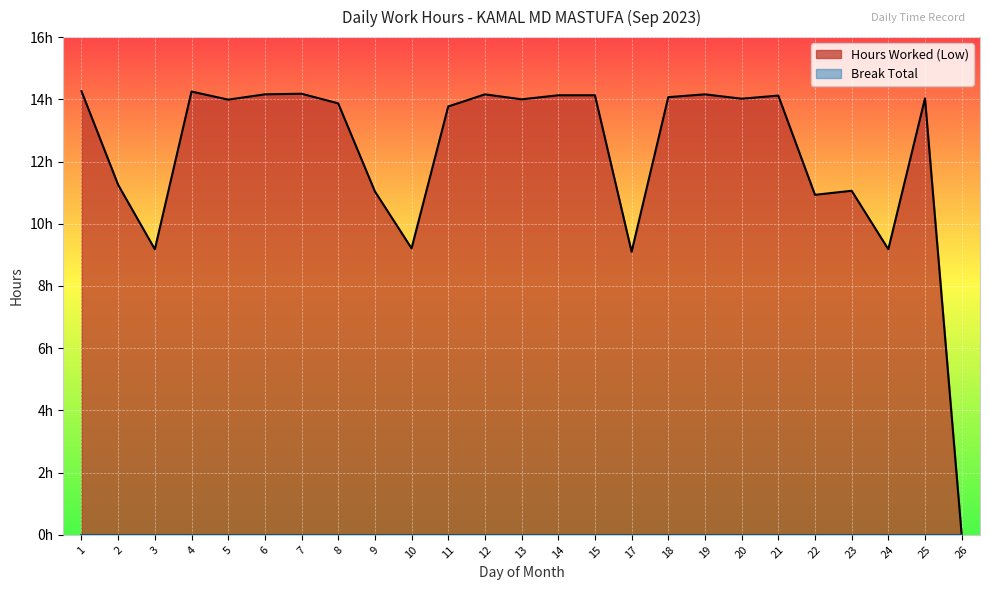

Does the chart display data point markers on the line(s)?

No